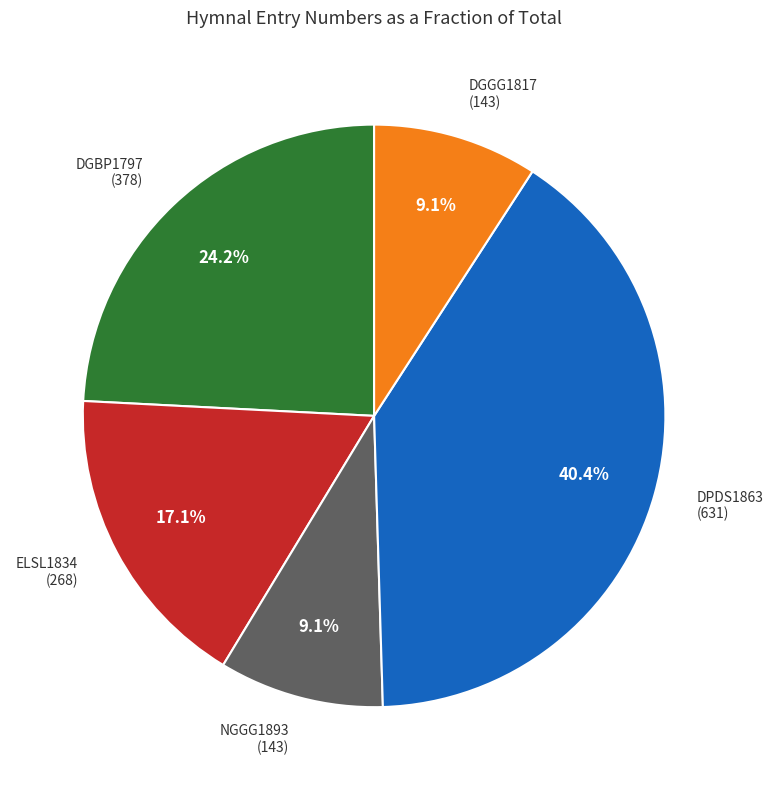

To the nearest percent, what portion does DGGG1817 (143) represent?

9%